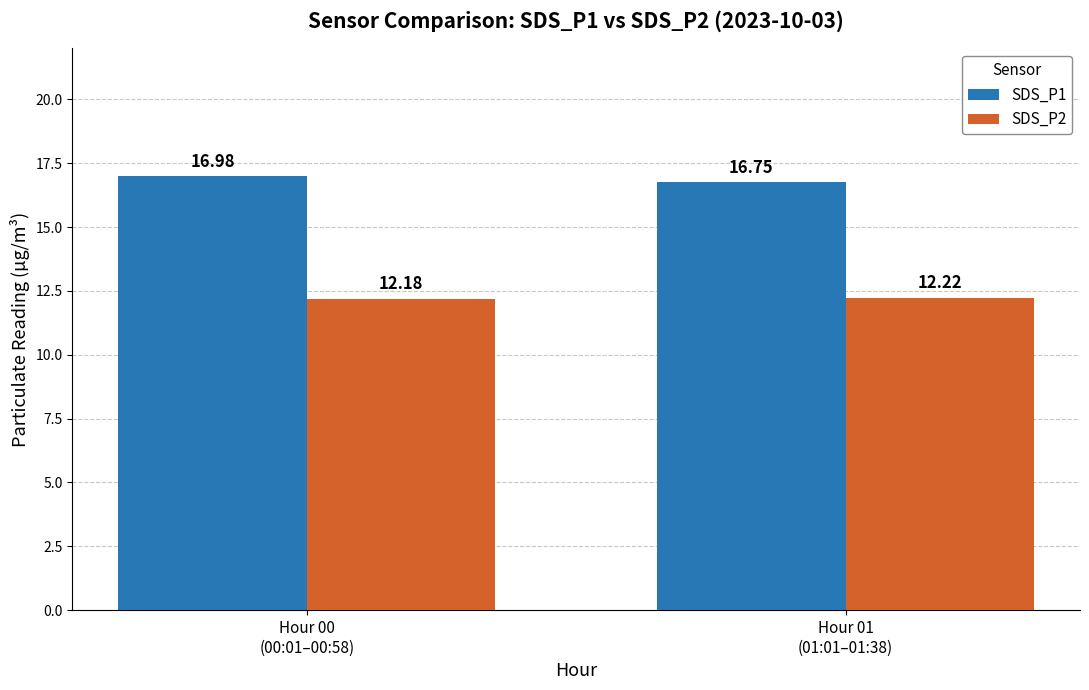

What is the value of the SDS_P2 bar at the 2nd from the left?

12.2